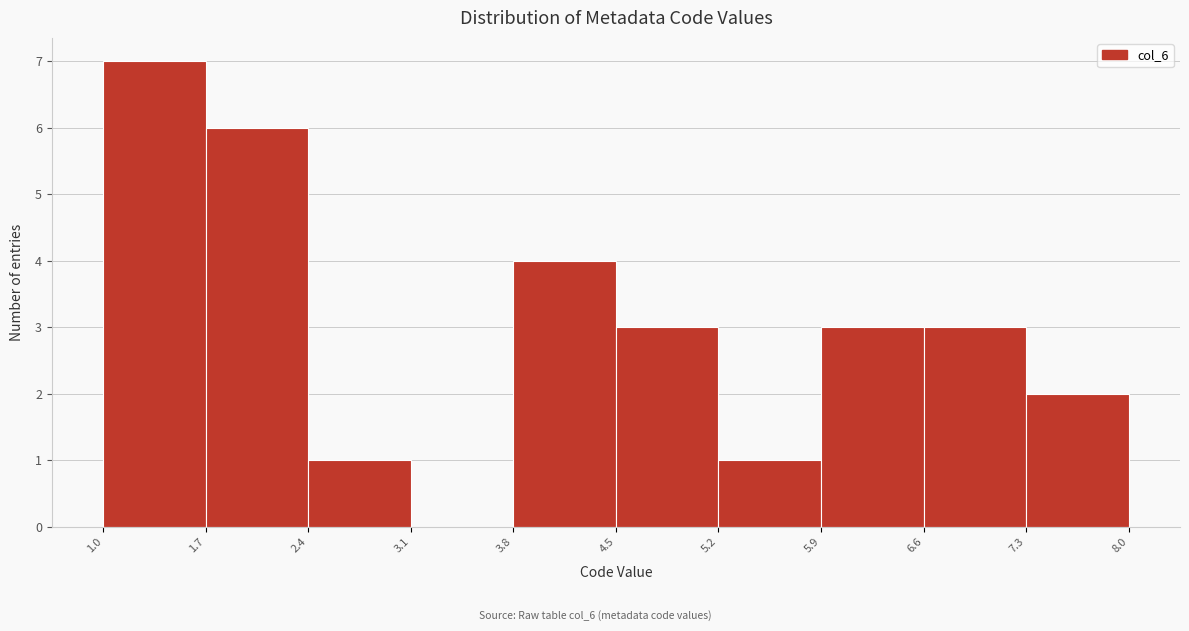

Reading left to right, transcribe this chart: for each bar, give the range it covers on the x-axis and its height. The values are not printed on the chart, so give them approximately, as read against the axis.

1.0 to 1.7: 7
1.7 to 2.4: 6
2.4 to 3.1: 1
3.1 to 3.8: 0
3.8 to 4.5: 4
4.5 to 5.2: 3
5.2 to 5.9: 1
5.9 to 6.6: 3
6.6 to 7.3: 3
7.3 to 8.0: 2